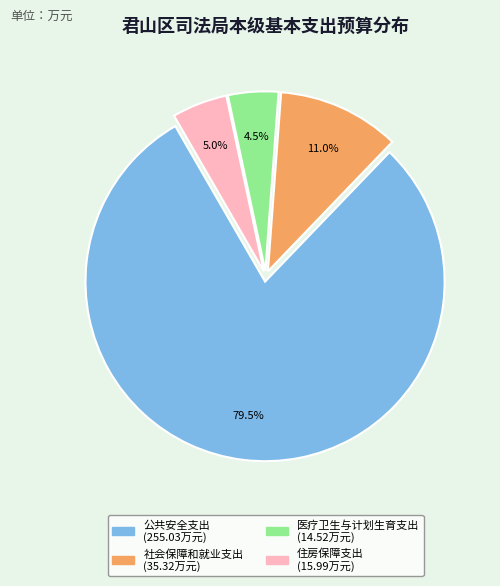

Approximately how many times larger is the value at 住房保障支出 compared to 医疗卫生与计划生育支出?

1.1